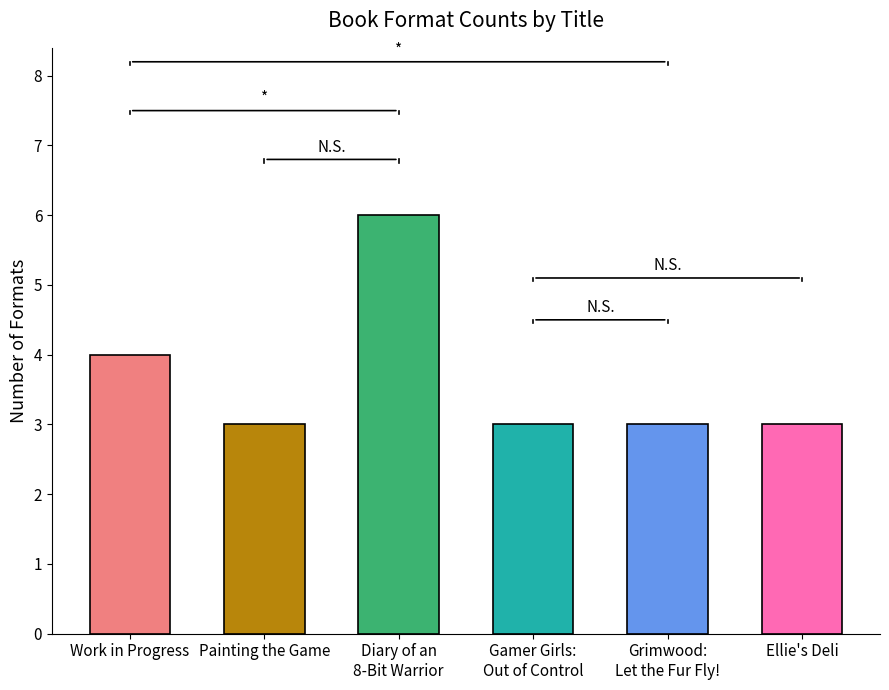

What is the difference between the values at Gamer Girls:
Out of Control and Work in Progress?

1